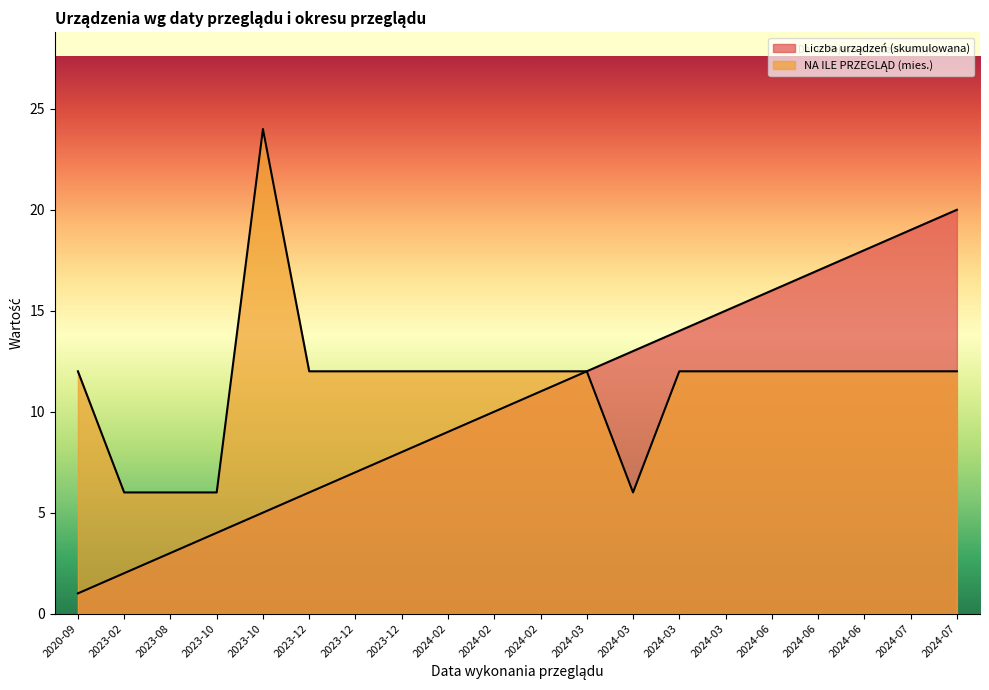

True or false: NA ILE PRZEGLĄD (mies.) has more than 2 points higher than both neighbors.

False